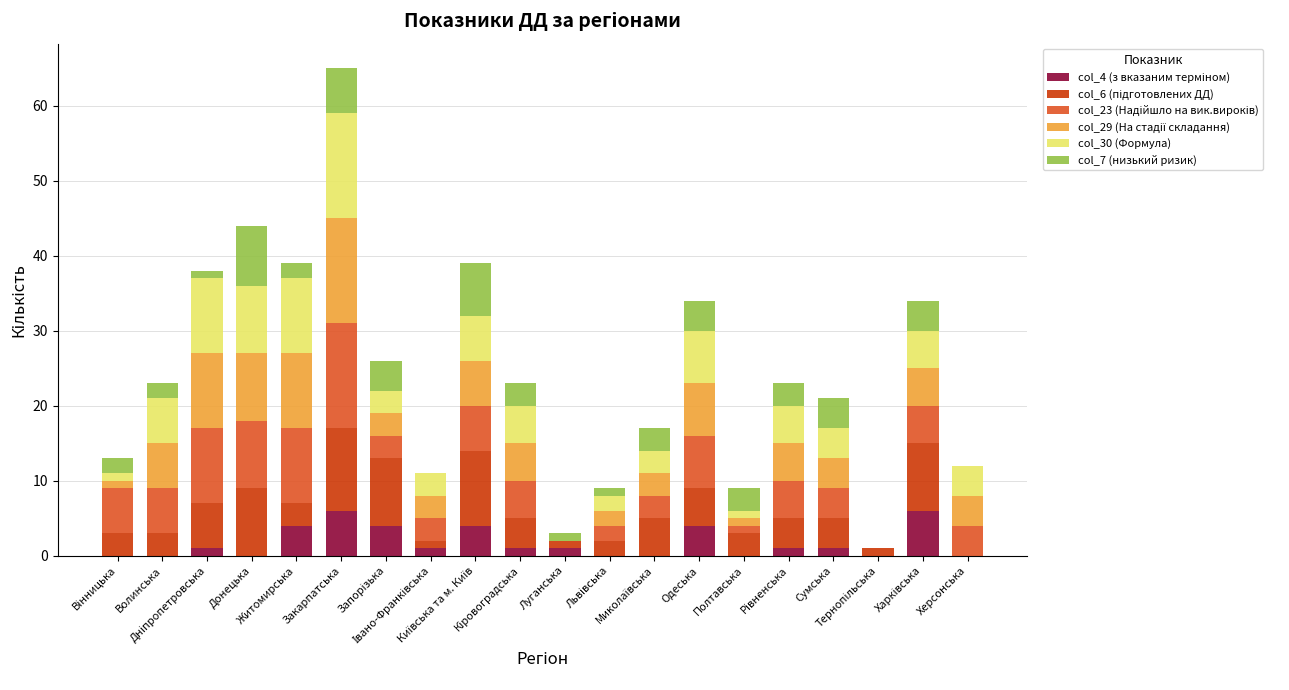

How many data points does each series have?

20